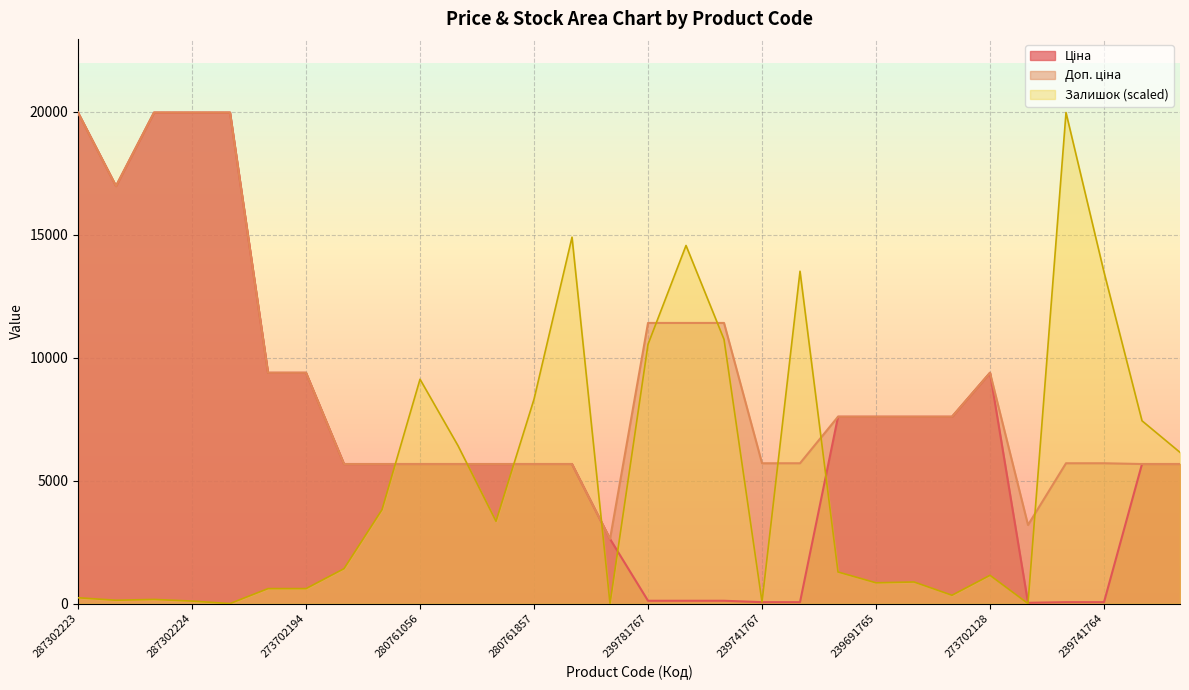

Reading right to left, extract all data points from this chart.

Ціна: 5673.8	5673.8	57.0	57.0	31.9	9384.0	7596.5	7596.5	7596.5	7596.5	57.0	57.0	114.1	114.1	114.1	2627.5	5673.8	5673.8	5673.8	5673.8	5673.8	5673.8	5673.8	9384.0	9384.0	19964.2	19964.2	19964.2	16976.3	19964.2
Доп. ціна: 5673.8	5673.8	5705.0	5705.0	3195.0	9384.0	7596.5	7596.5	7596.5	7596.5	5705.0	5705.0	11410.0	11410.0	11410.0	2628.0	5673.8	5673.8	5673.8	5673.8	5673.8	5673.8	5673.8	9384.0	9384.0	19964.2	19964.2	19964.2	16976.3	19964.2
Залишок: 6148.0	7431.7	13478.3	19964.2	0.0	1148.5	337.8	878.3	844.5	1283.7	13512.1	67.6	10742.1	14559.3	10539.5	0.0	14897.1	8310.0	3344.3	6418.3	9120.7	3817.2	1418.8	608.0	608.0	0.0	101.3	168.9	135.1	236.5